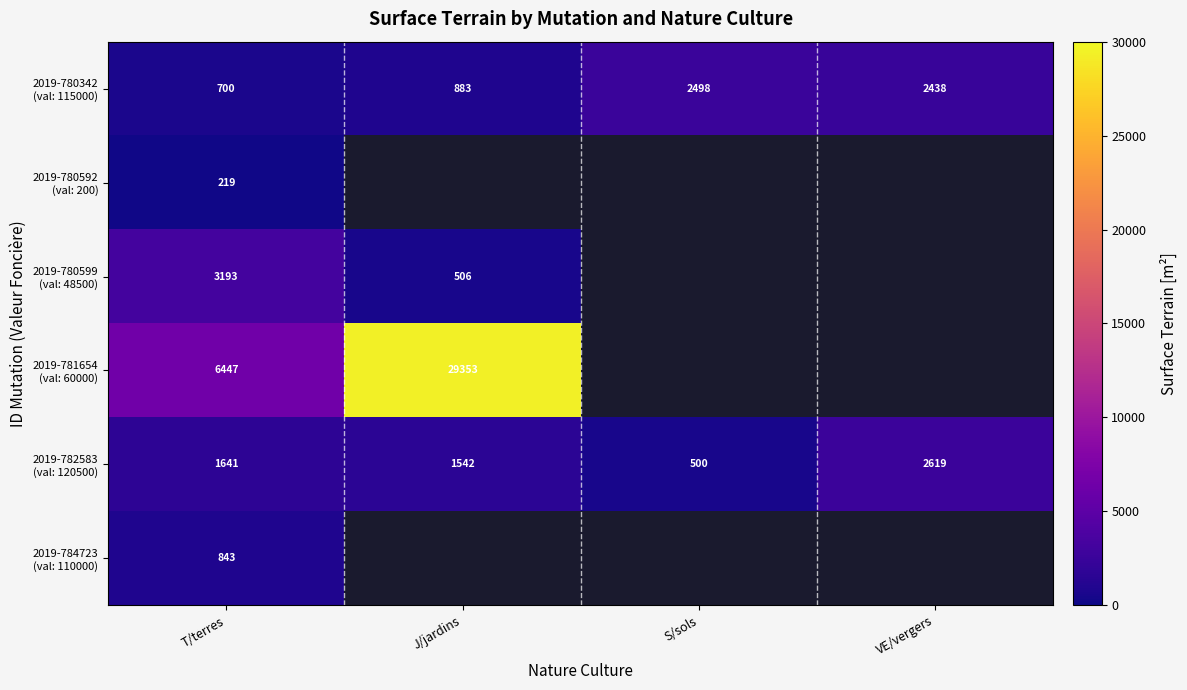

At which label does 2019-780599 (val: 48500) reach its peak?

T/terres